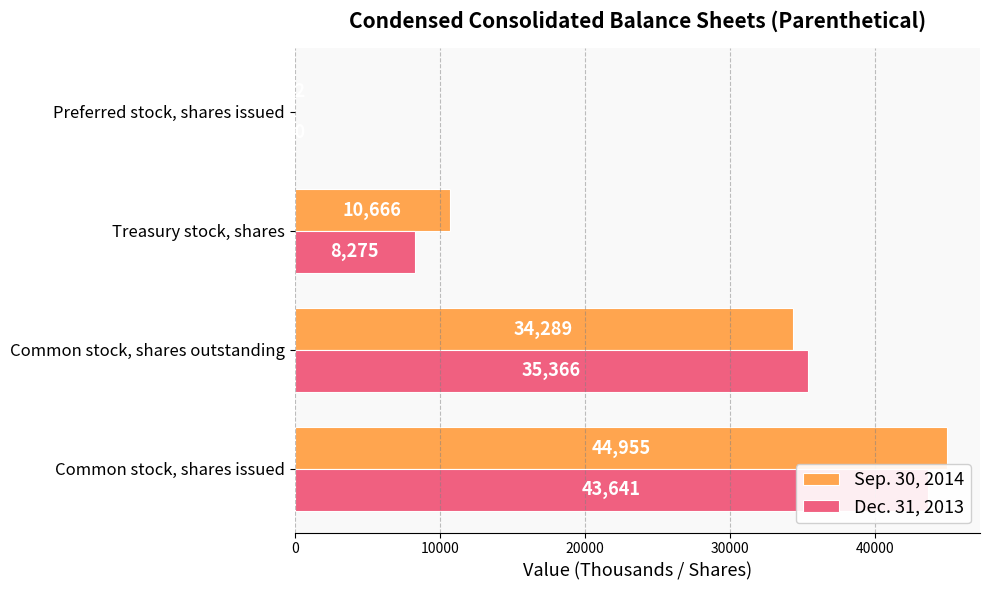

What is the maximum value for Dec. 31, 2013?

43641